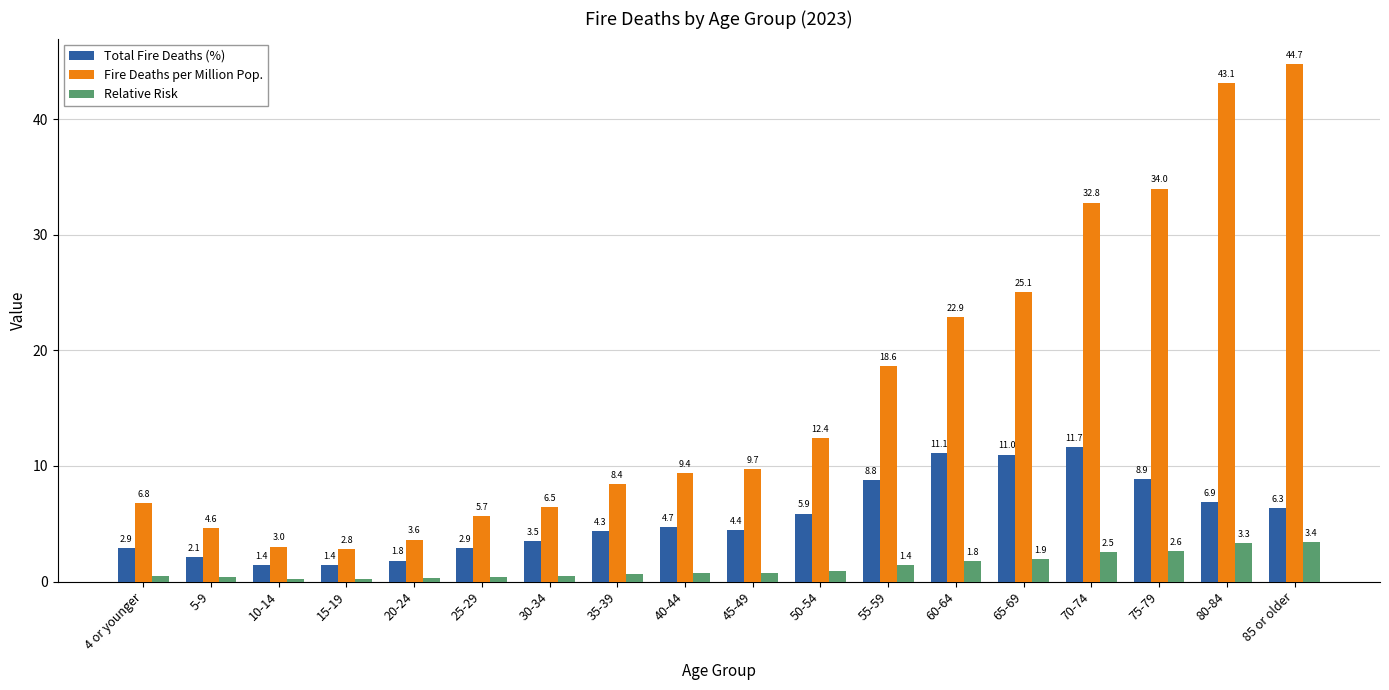

How many bars are there in each group?

3